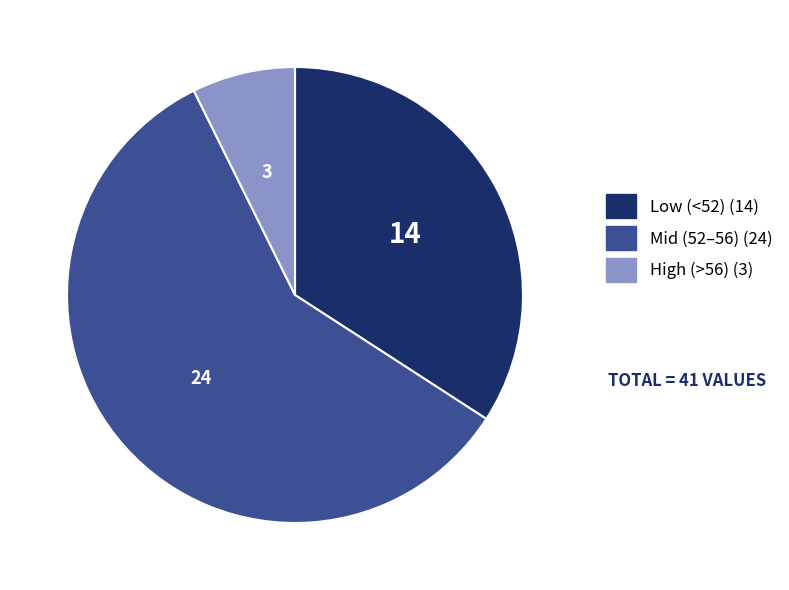

Does any single category account for the majority?

Yes